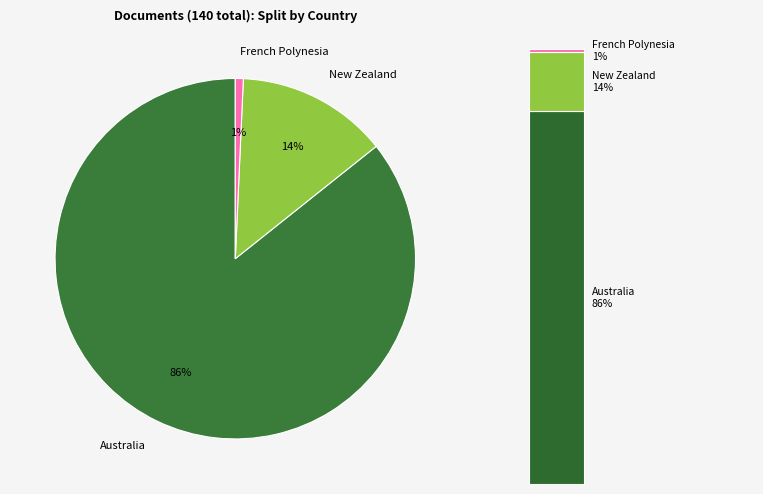

Do New Zealand and Australia together represent more than half of the pie?

Yes